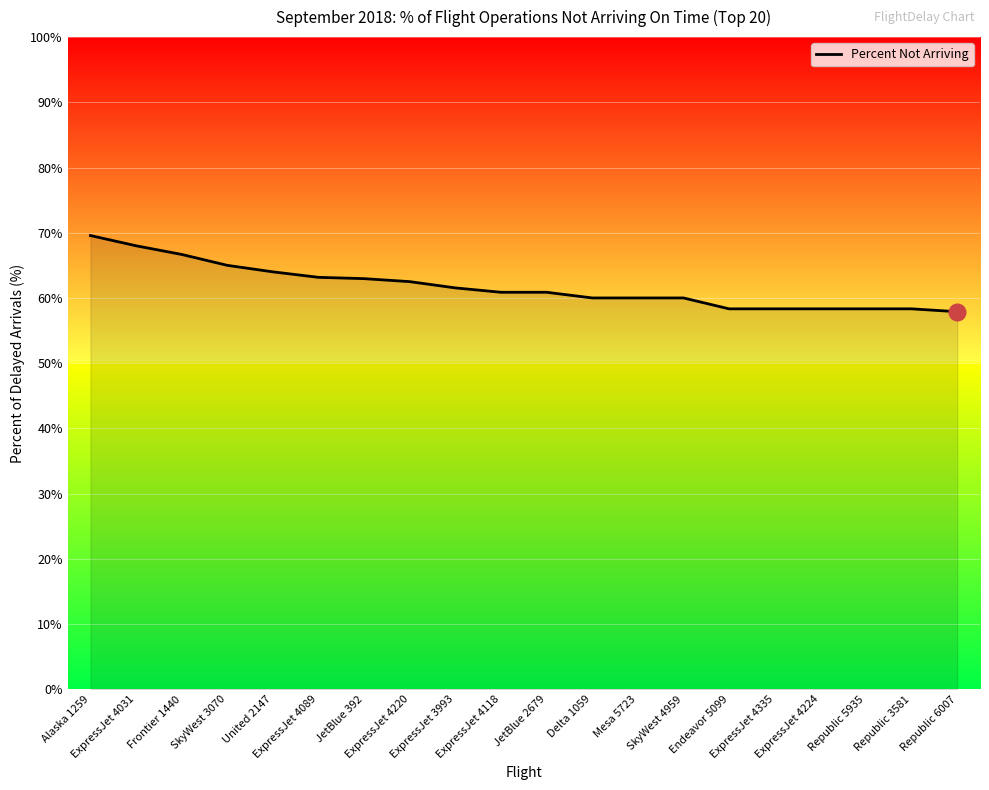

How many lines are shown in the chart?

1